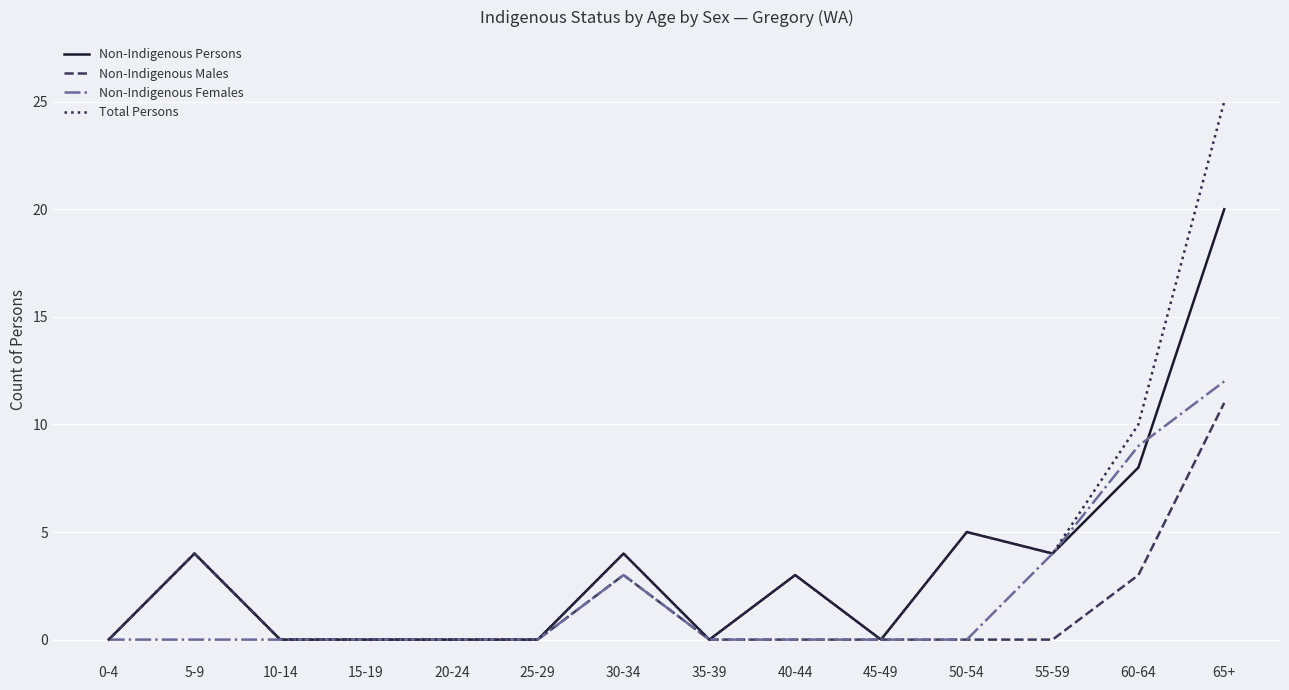

Is it true that Total Persons equals 4 at 55-59?

True